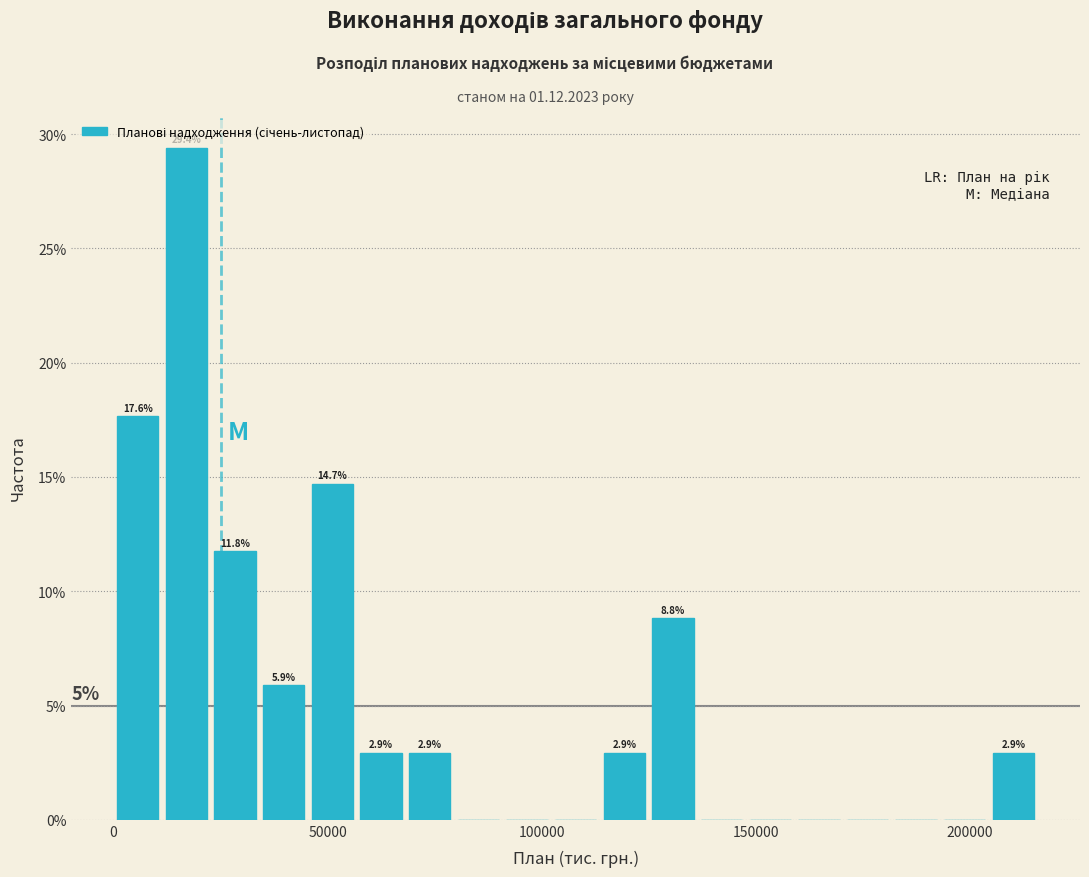

Read against the x-axis, roughly where is the centre of the tallest bar?

15000